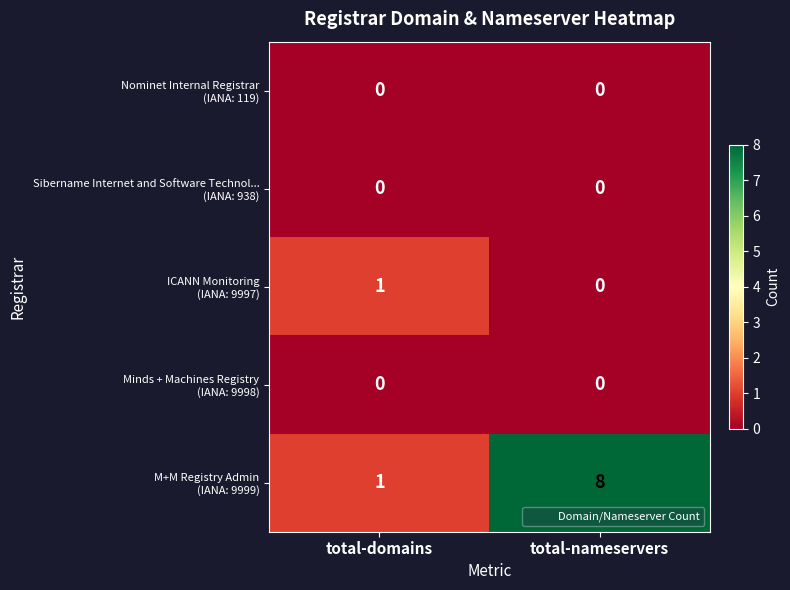

What is the greatest value displayed?

8